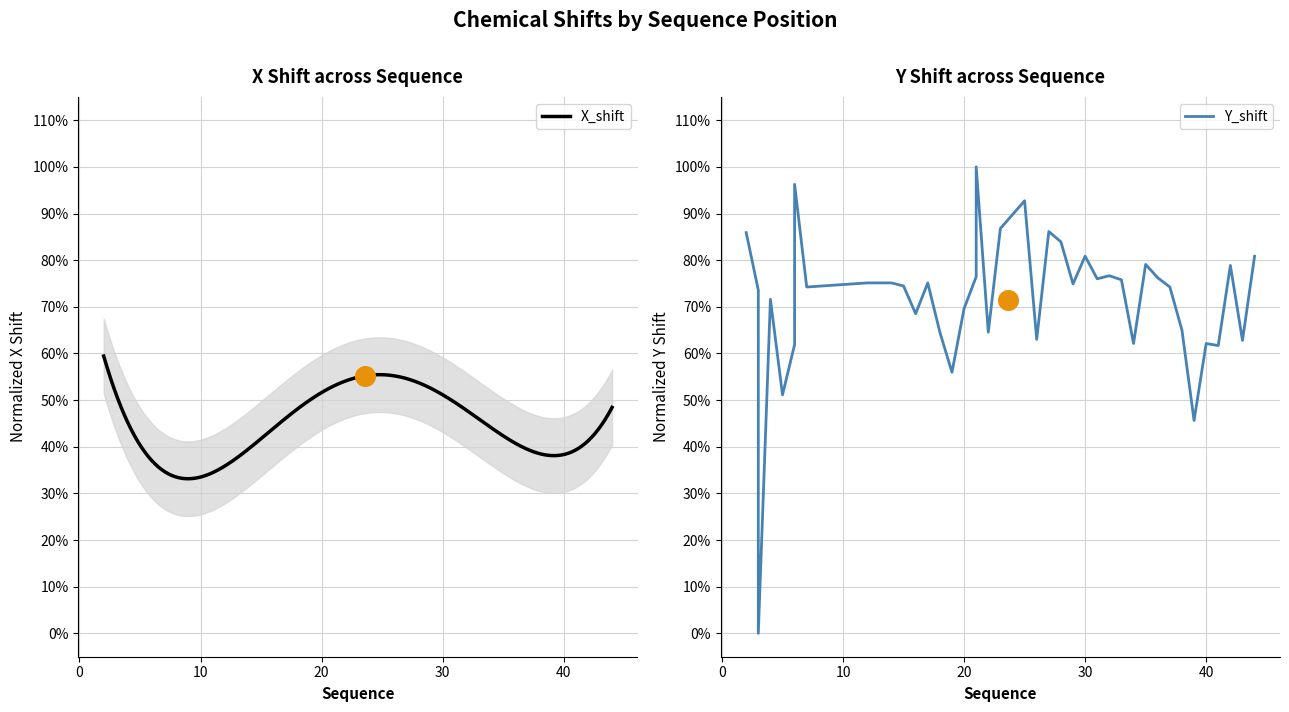

Between 17 and 36, which is larger?

36